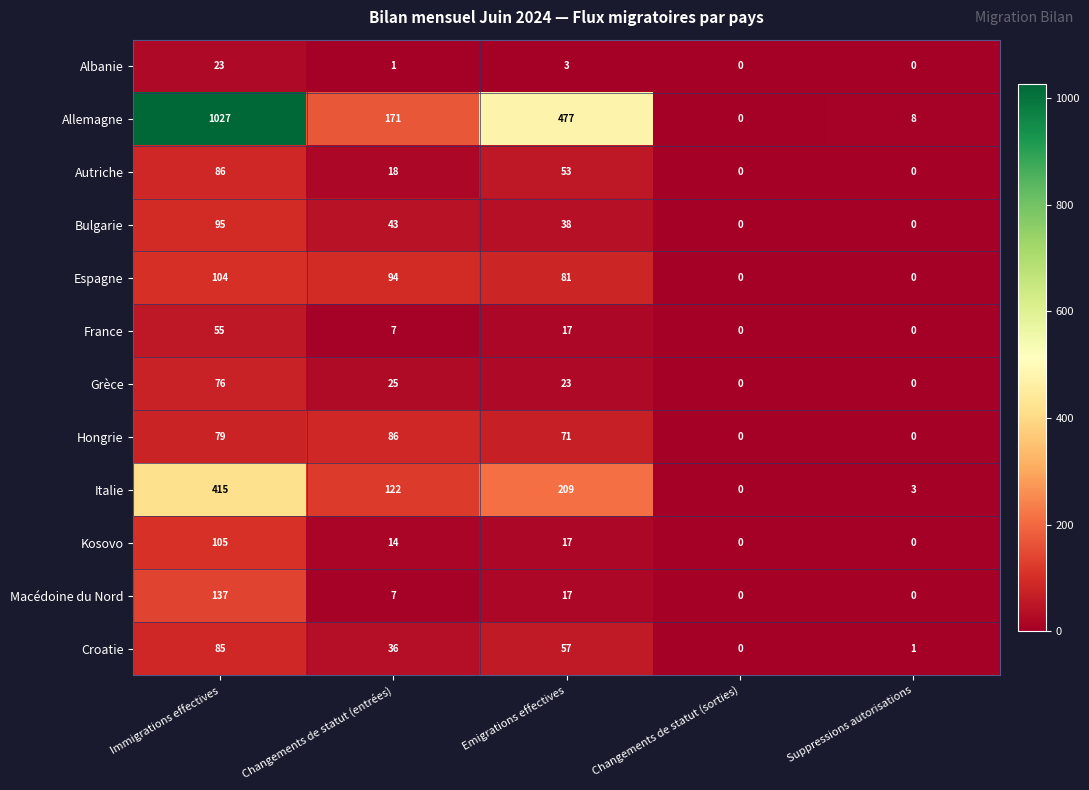

Which series has the widest spread of values?

Allemagne